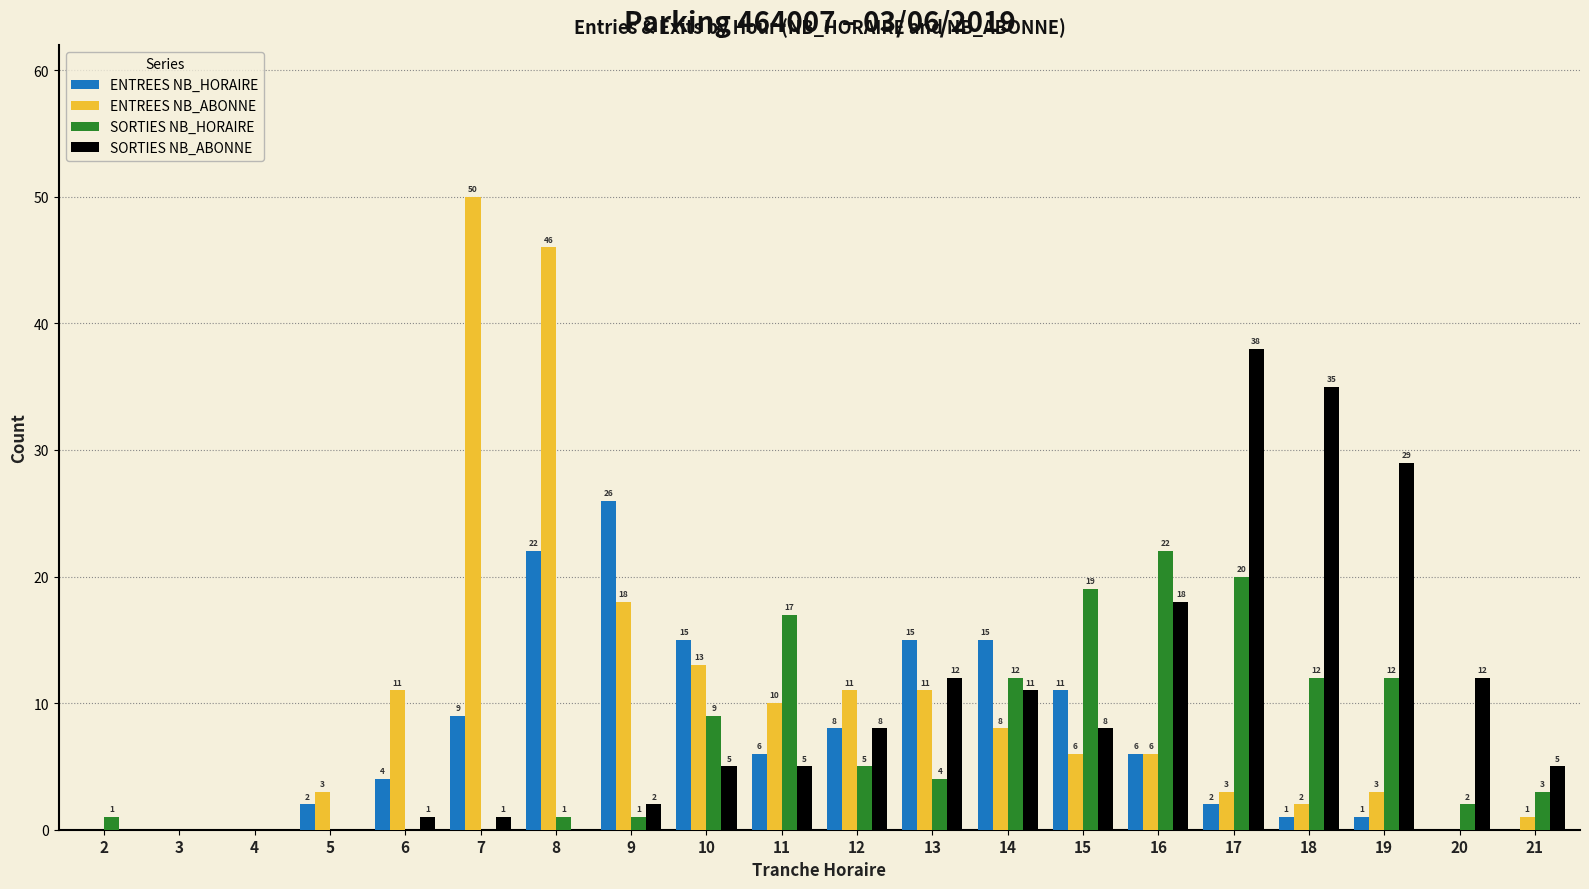

How many categories are shown in the chart?

20